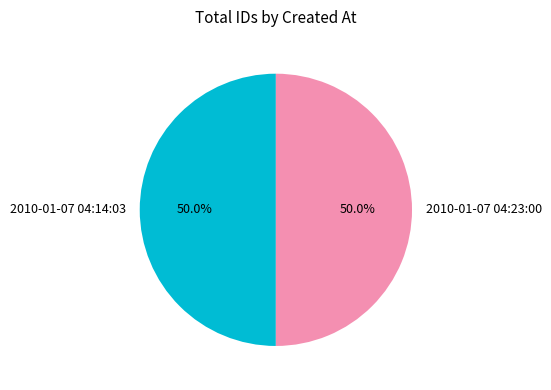

Approximately how many times larger is the value at 2010-01-07 04:14:03 compared to 2010-01-07 04:23:00?

1.0